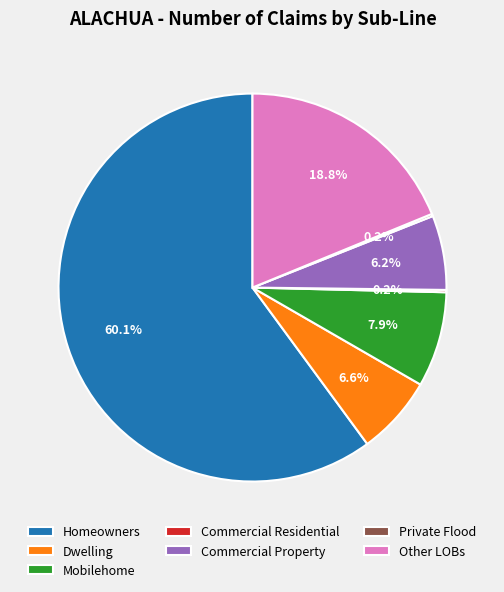

Between Dwelling and Homeowners, which is larger?

Homeowners